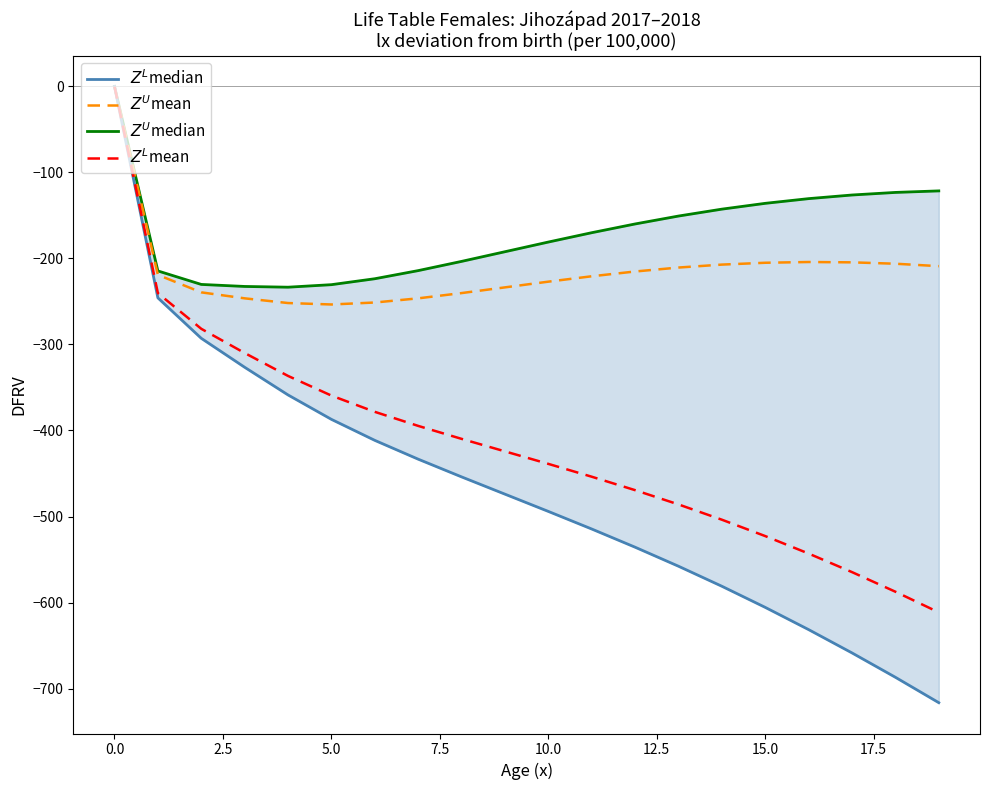

What is the difference between the second highest and second lowest values in the Zᴸmean series?

347.2